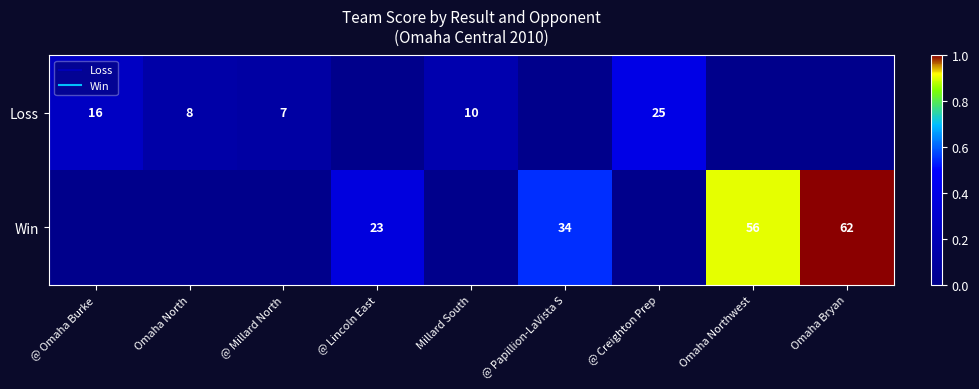

How many values in the Win series exceed 0?

4